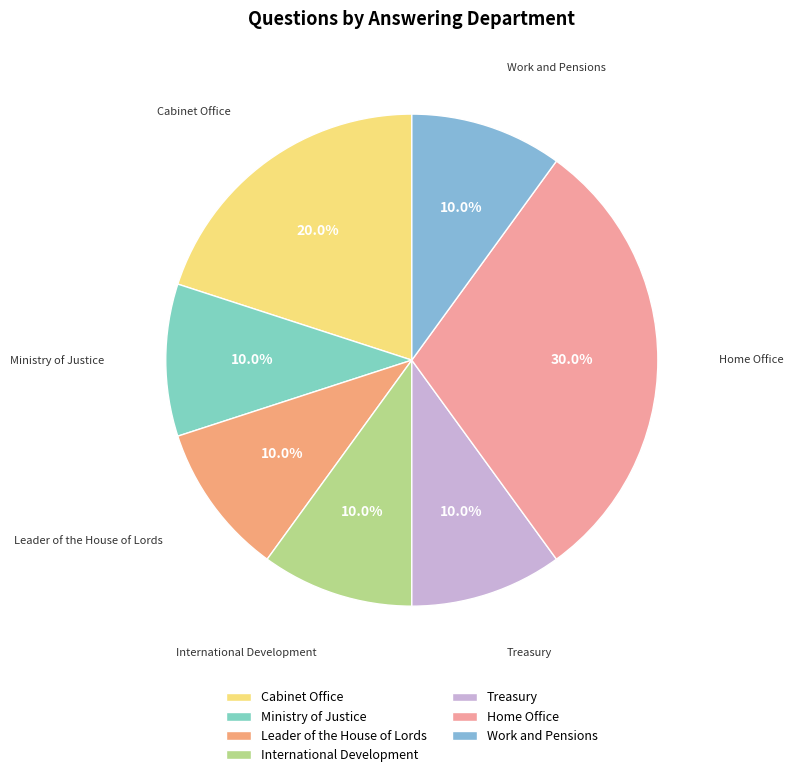

To the nearest percent, what portion does Ministry of Justice represent?

10%